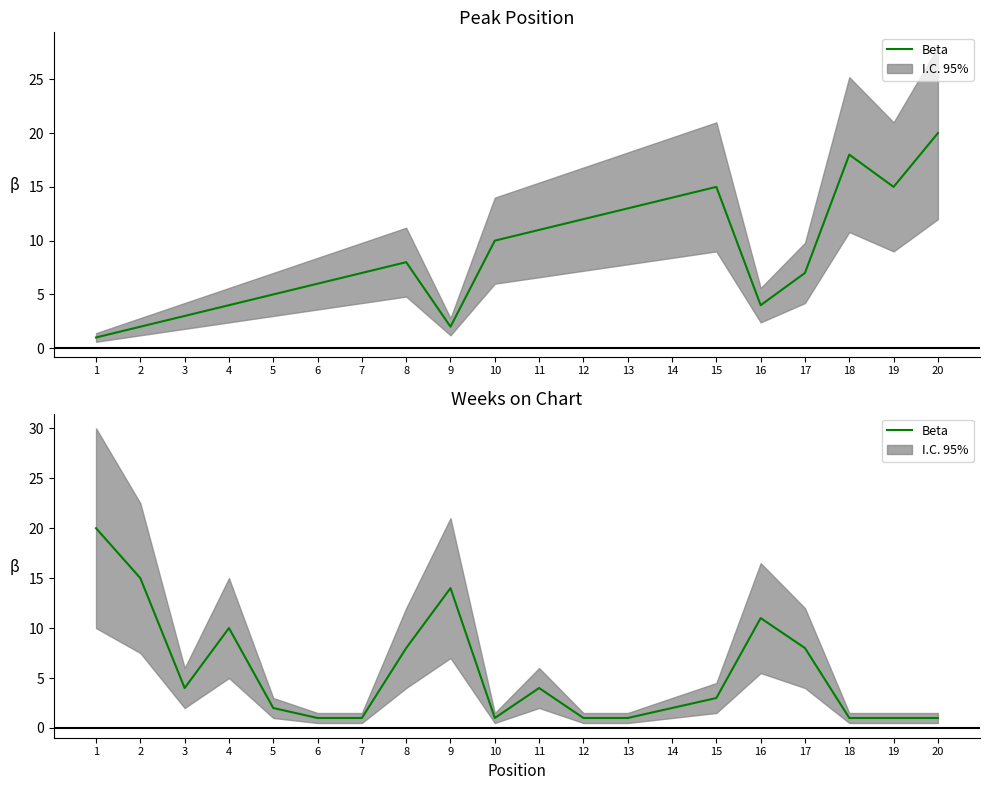

Count the number of values greater than 3.

9